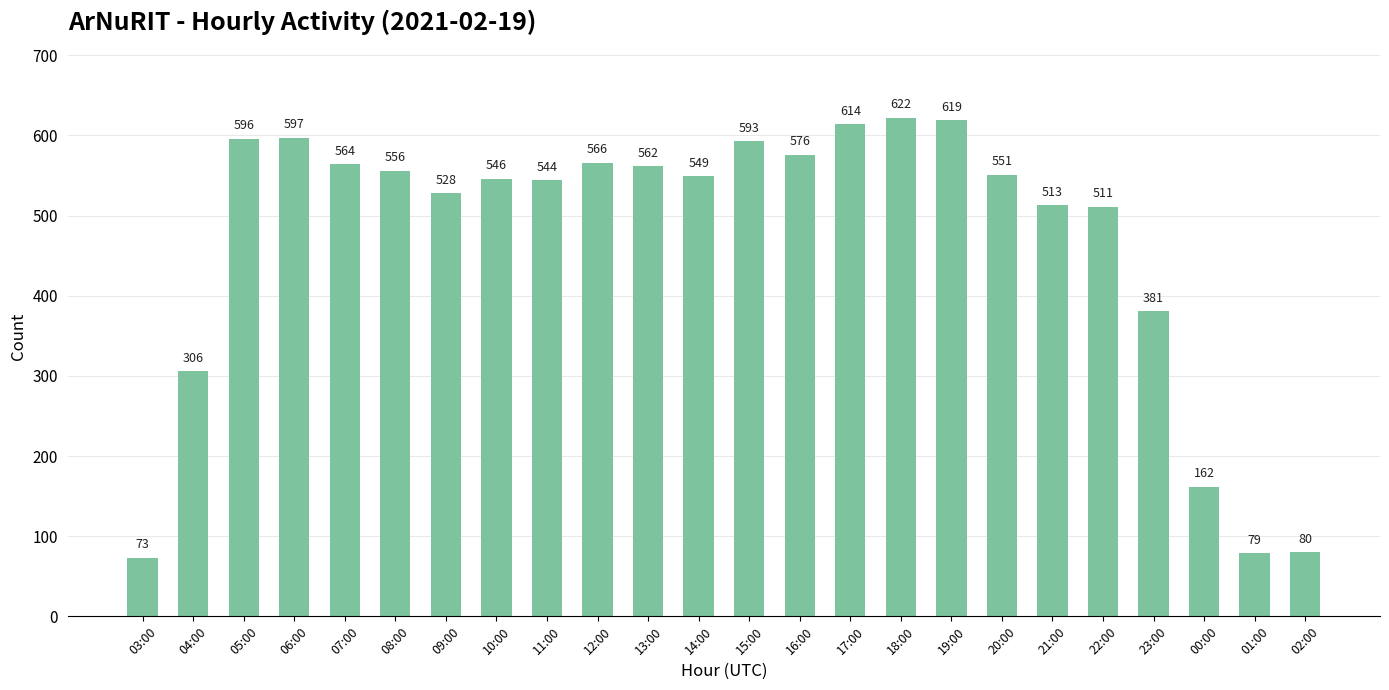

At which label is the value closest to 347?

23:00